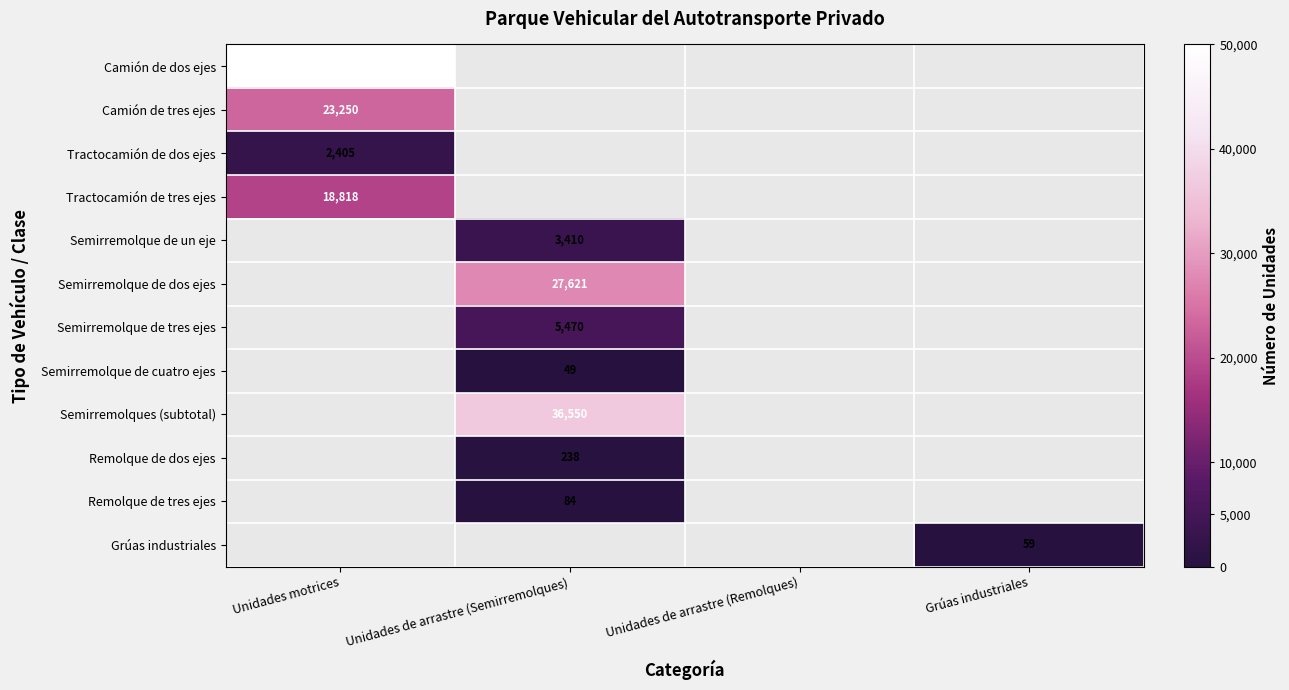

What is the greatest value displayed?

49931.0